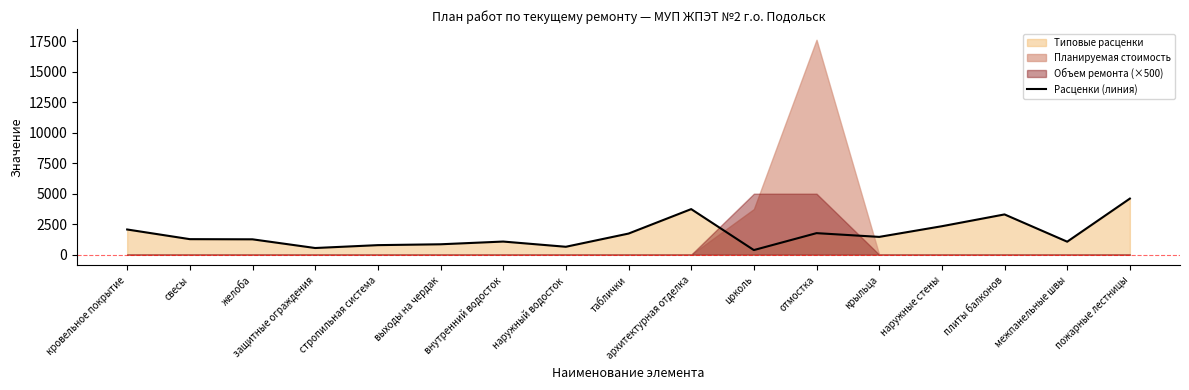

What is the sum of the values at архитектурная отделка and таблички?

5462.5